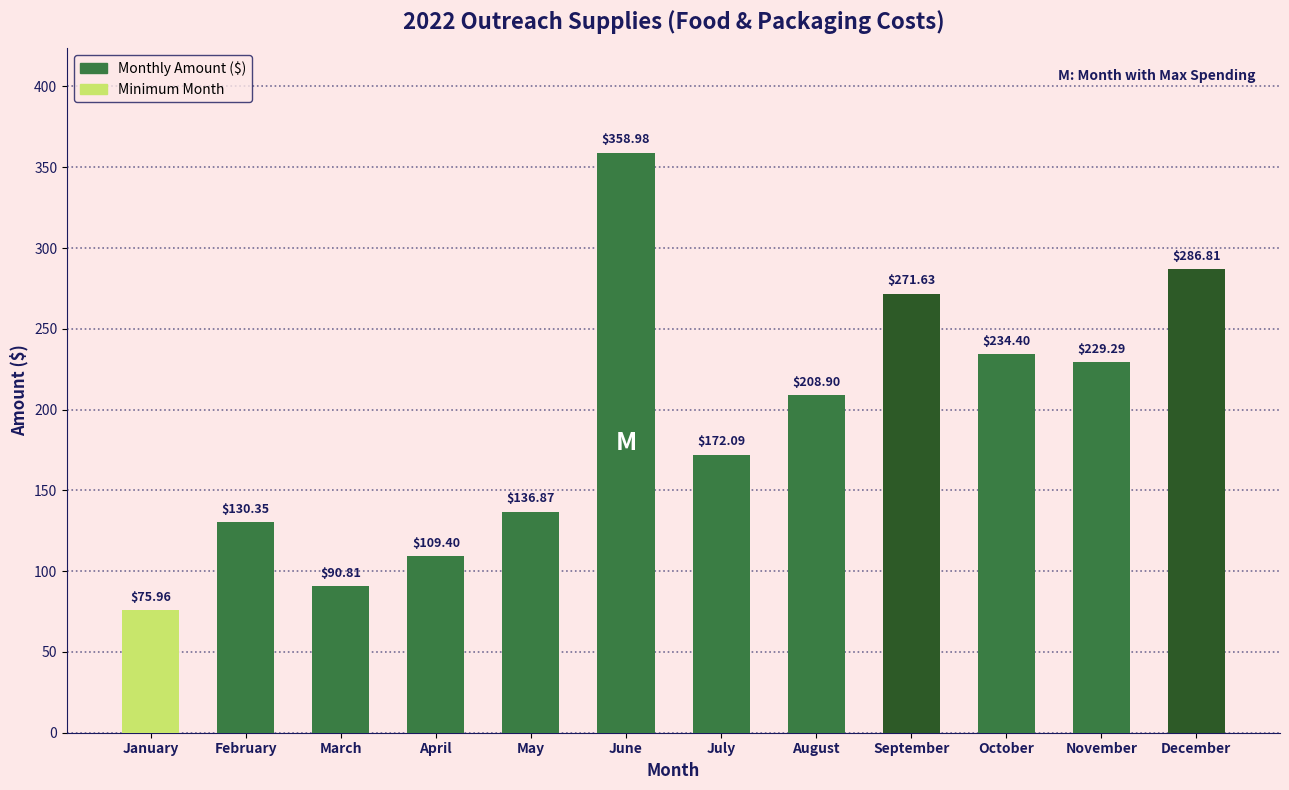

How many categories are shown in the chart?

12